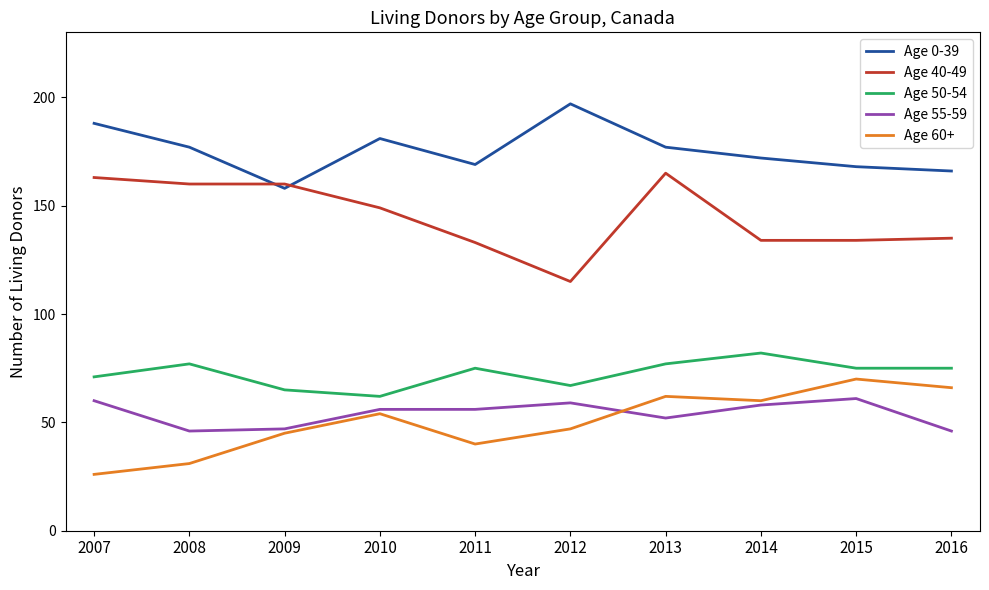

The Age 40-49 series shows 261 at 2010. True or false?

False